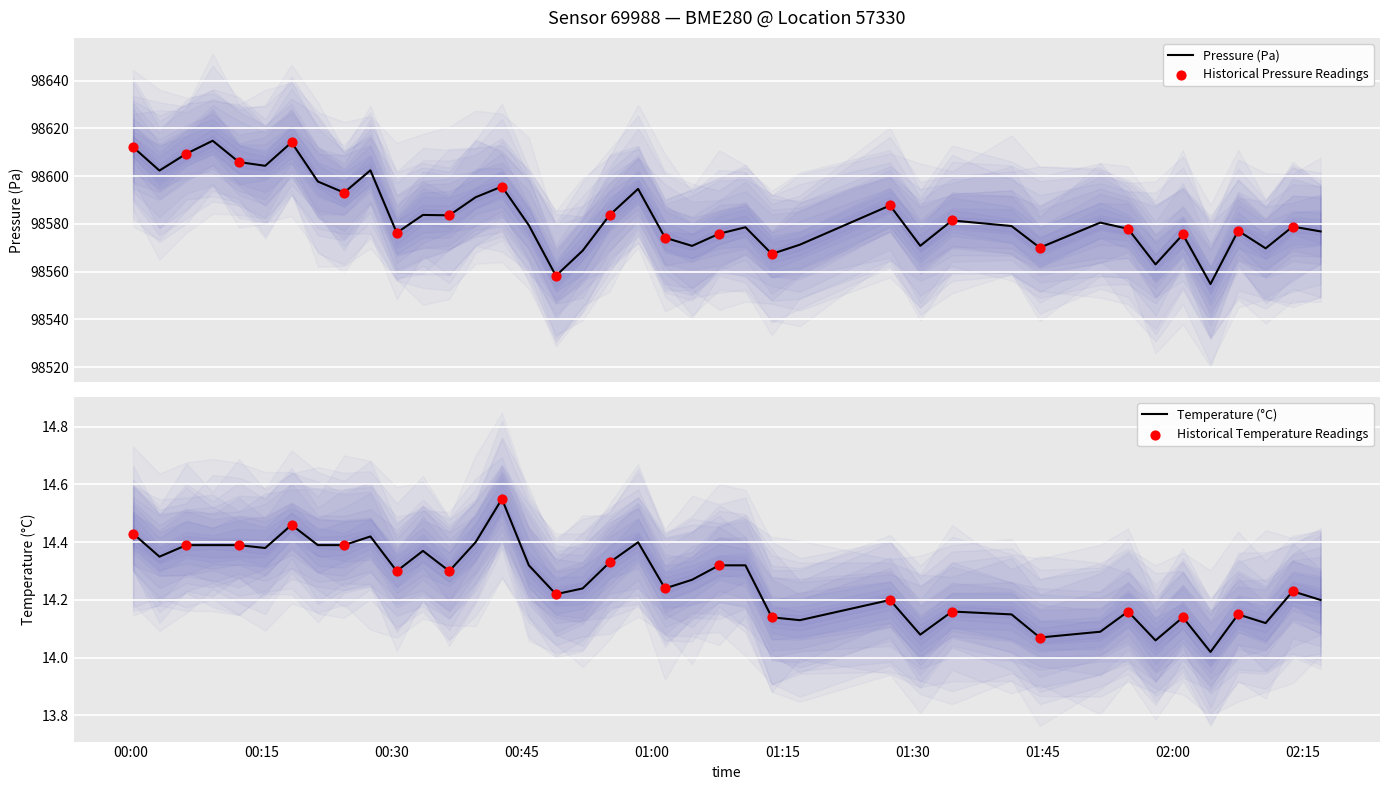

At how many categories does at least one series exceed 91529?

40